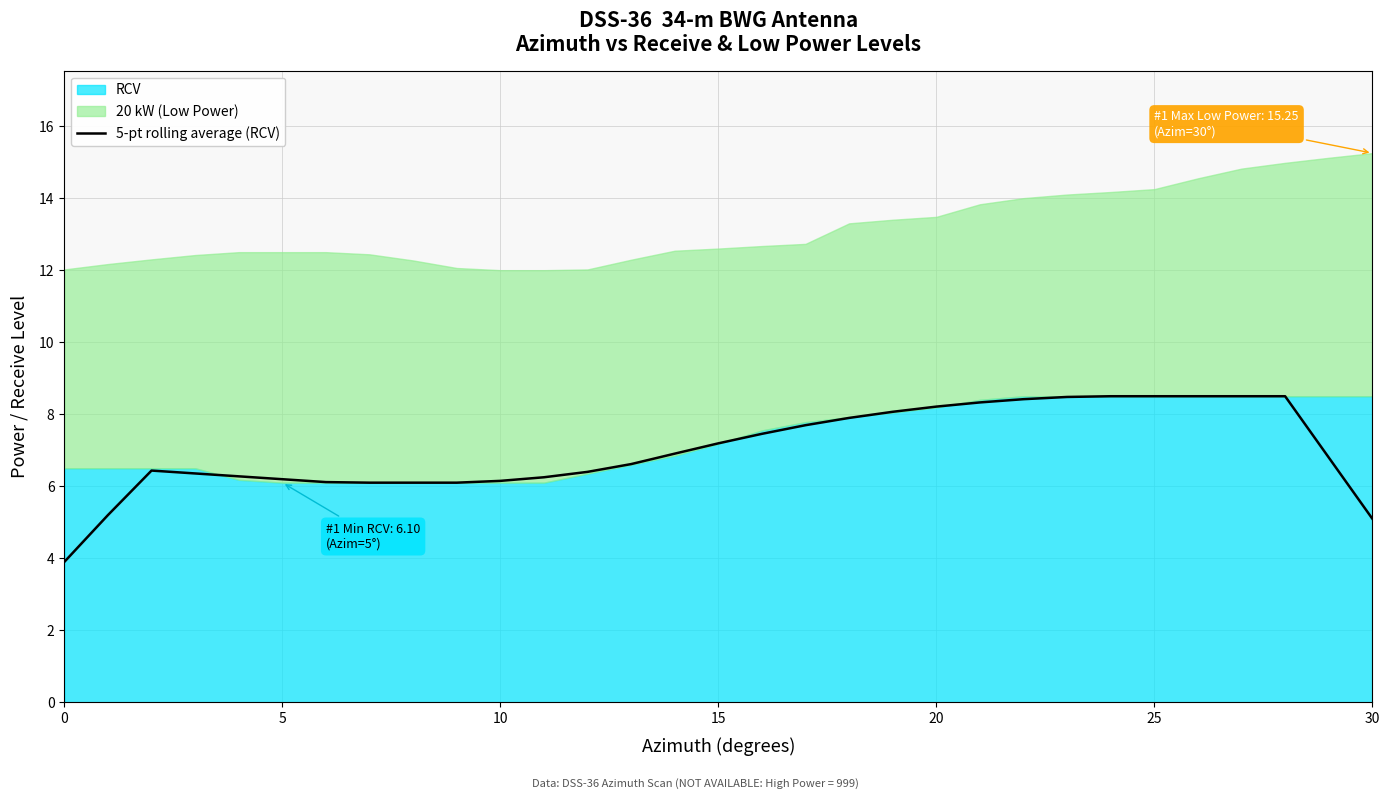

What is the minimum value shown in the chart?

3.9